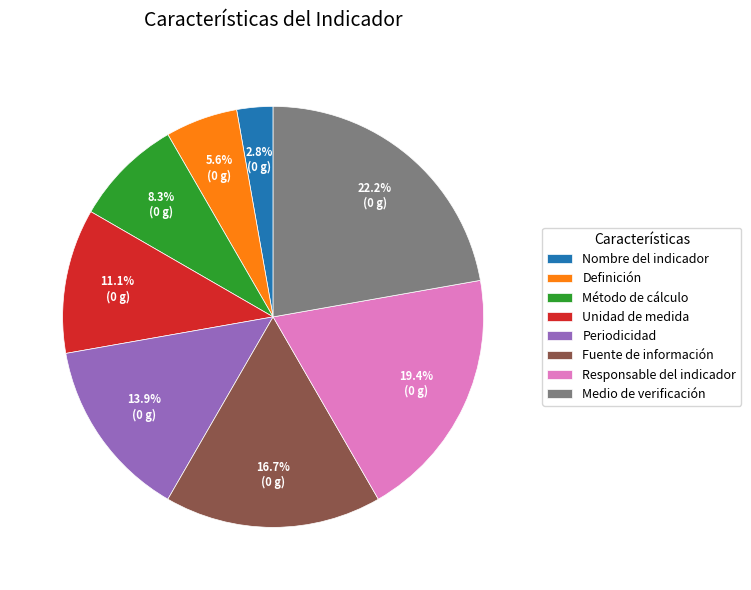

Is it true that Definición is 6% of the pie?

True